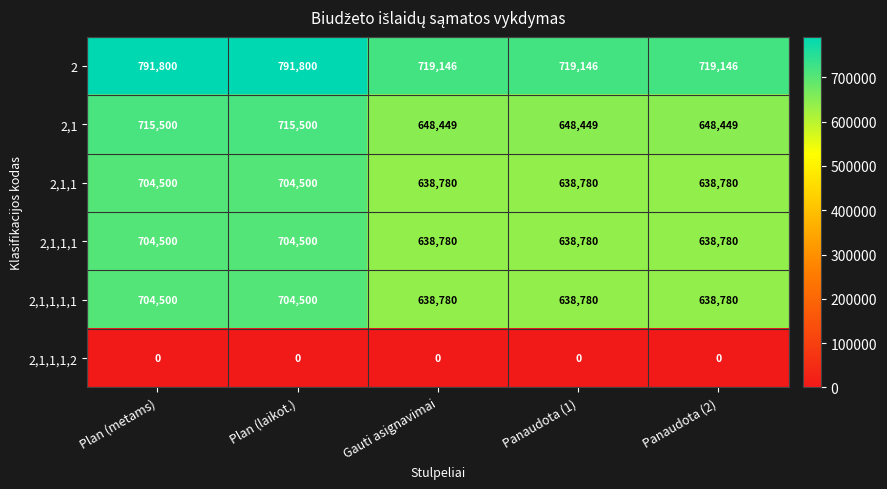

Reading left to right, extract all data points from this chart.

2: Plan (metams)=791800	Plan (laikot.)=791800	Gauti asignavimai=719146	Panaudota (1)=719146	Panaudota (2)=719146
2,1: Plan (metams)=715500	Plan (laikot.)=715500	Gauti asignavimai=648449	Panaudota (1)=648449	Panaudota (2)=648449
2,1,1: Plan (metams)=704500	Plan (laikot.)=704500	Gauti asignavimai=638780	Panaudota (1)=638780	Panaudota (2)=638780
2,1,1,1: Plan (metams)=704500	Plan (laikot.)=704500	Gauti asignavimai=638780	Panaudota (1)=638780	Panaudota (2)=638780
2,1,1,1,1: Plan (metams)=704500	Plan (laikot.)=704500	Gauti asignavimai=638780	Panaudota (1)=638780	Panaudota (2)=638780
2,1,1,1,2: Plan (metams)=0	Plan (laikot.)=0	Gauti asignavimai=0	Panaudota (1)=0	Panaudota (2)=0